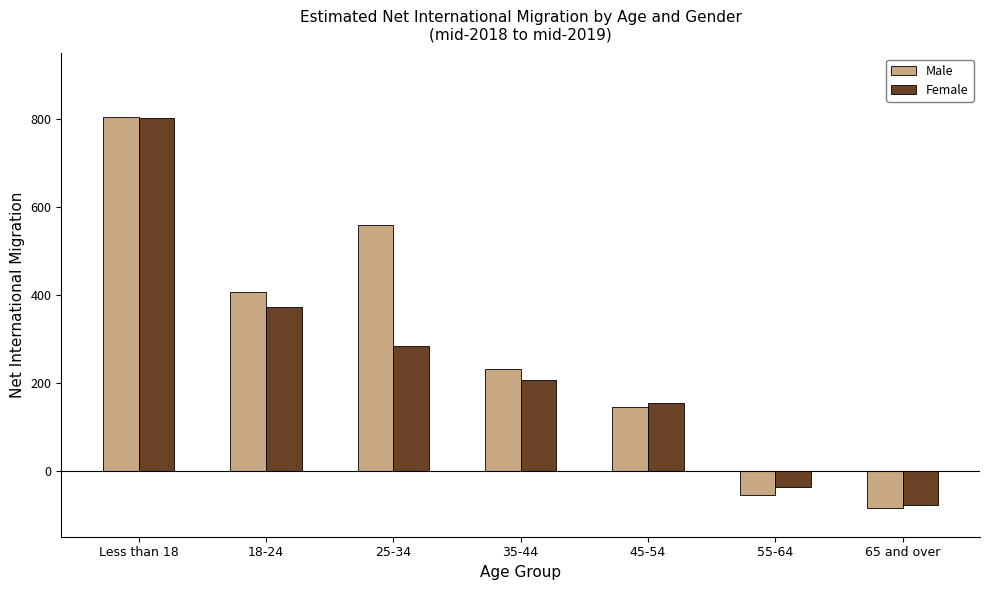

At which label does Male reach its peak?

Less than 18